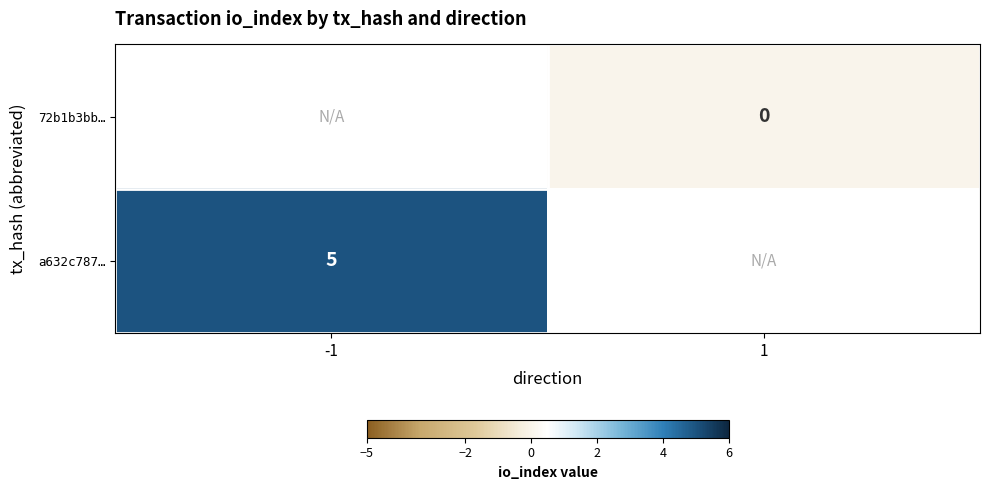

Which has a higher value, -1 or 1?

1